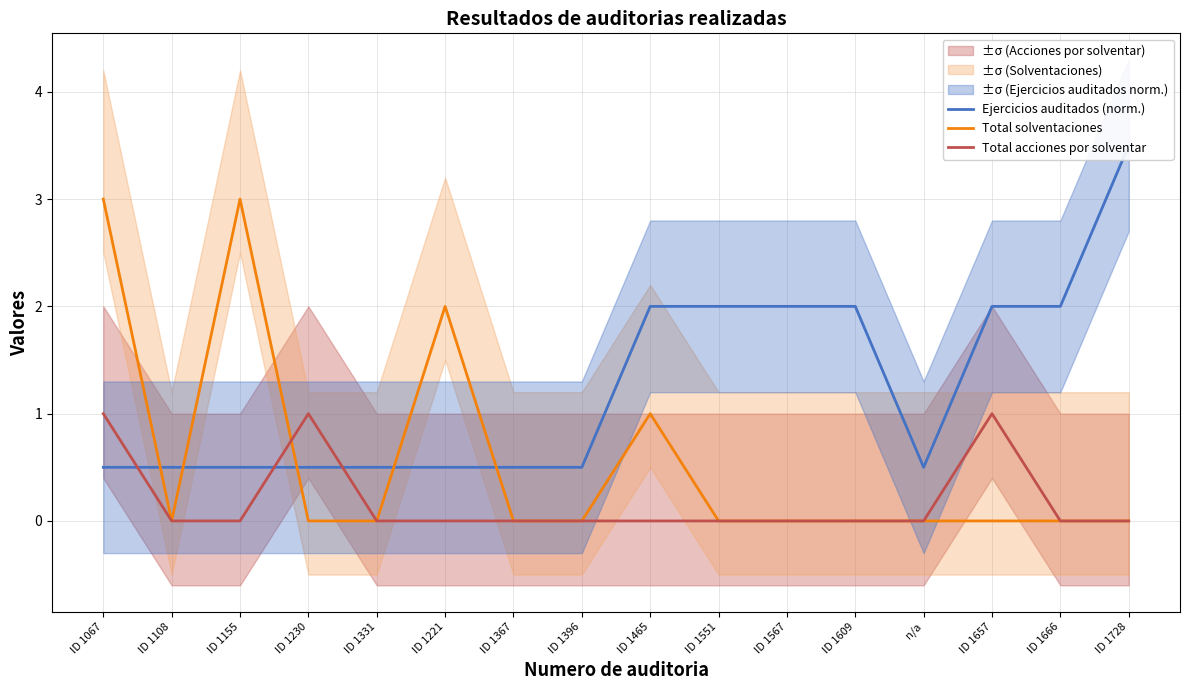

What is the label of the 14th point from the left?

ID 1657